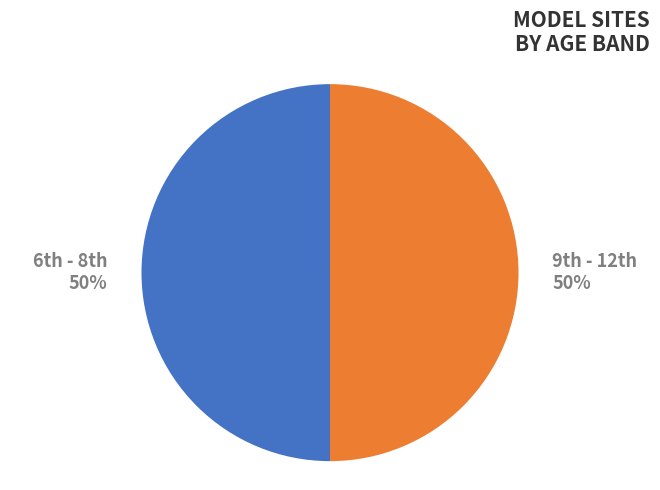

To the nearest percent, what is the average slice percentage?

50%